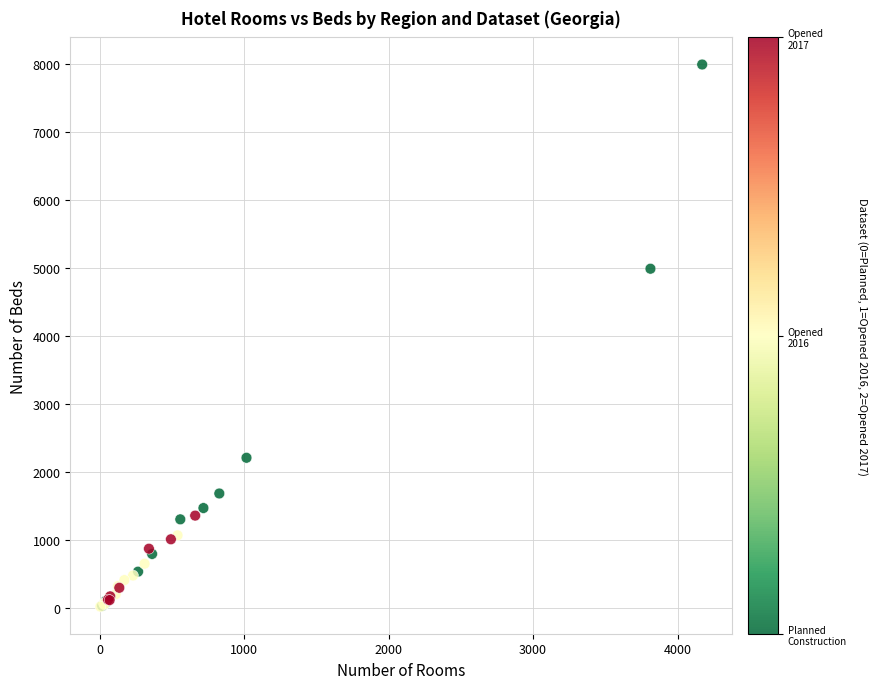

What Y value in the scatter plot is closest to 4008?

4991